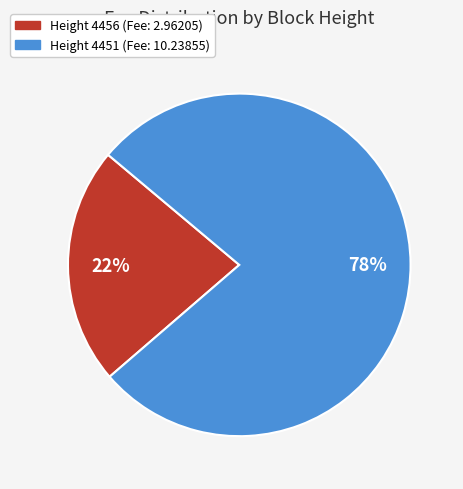

Which slice is the smallest?

Height 4456 (Fee: 2.96205)